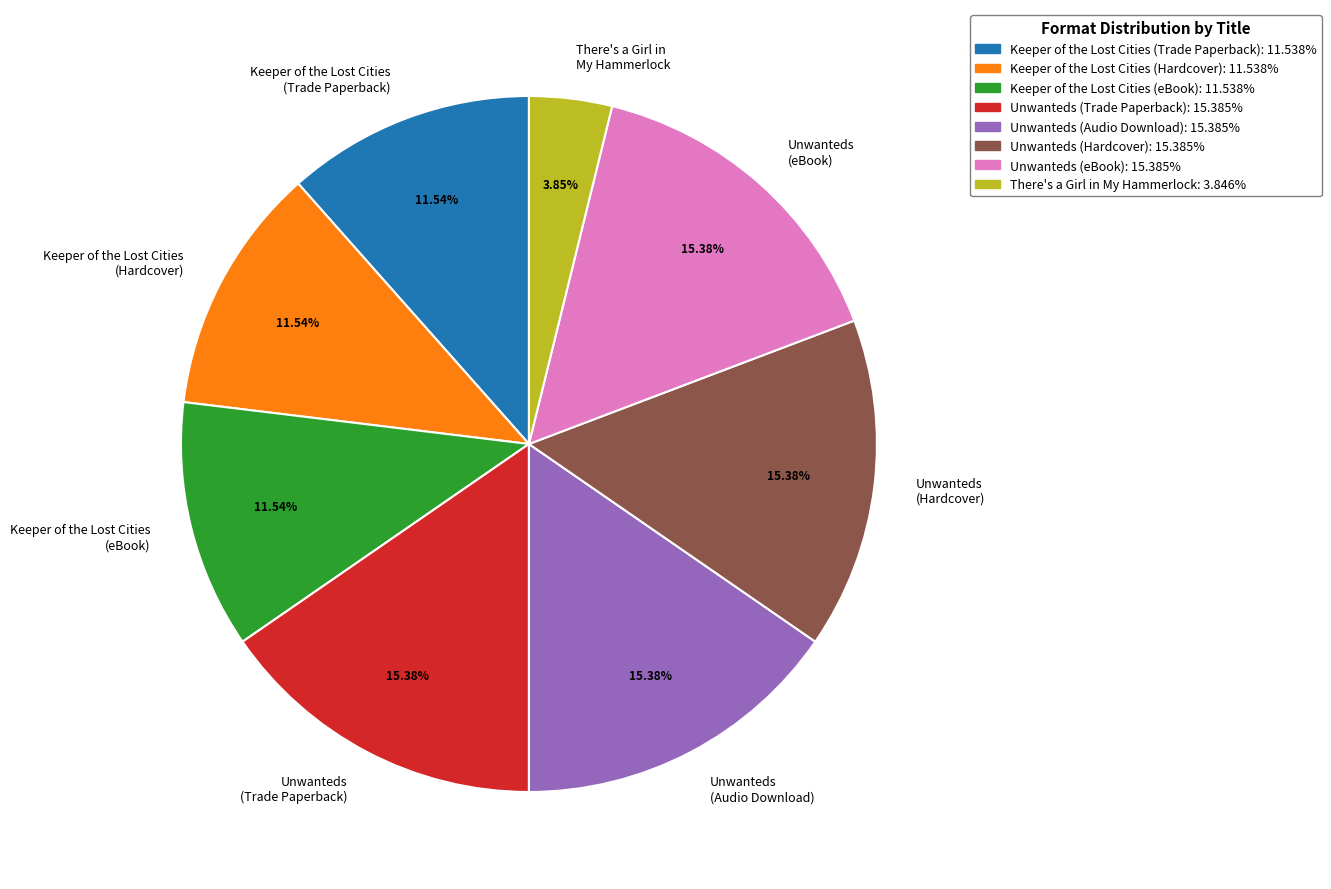

What is the smallest slice in the pie chart?

There's a Girl in My Hammerlock